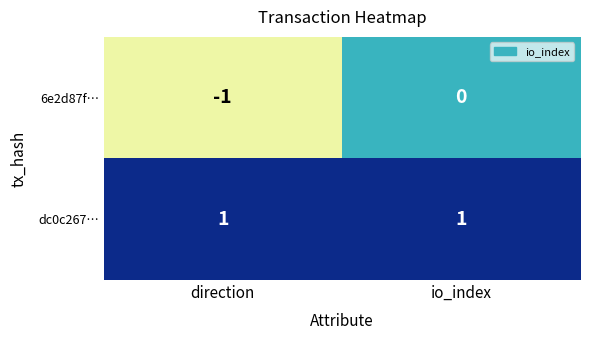

At which label is 6e2d87f… closest to 0?

io_index